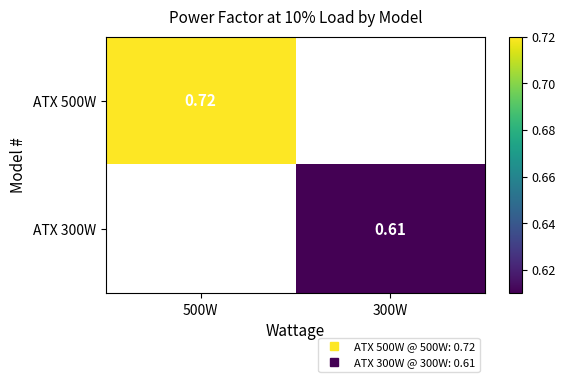

List the series in order of their peak value, highest first.

ATX 500W, ATX 300W